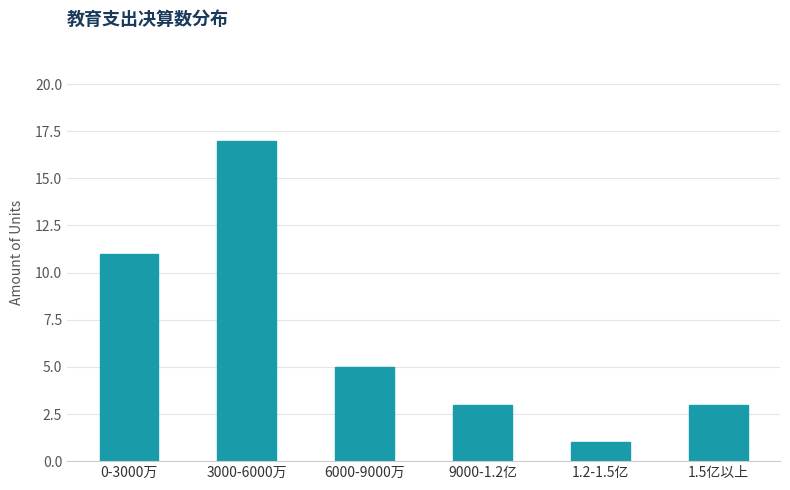

Reading left to right, list all the values displayed in this chart.

11	17	5	3	1	3